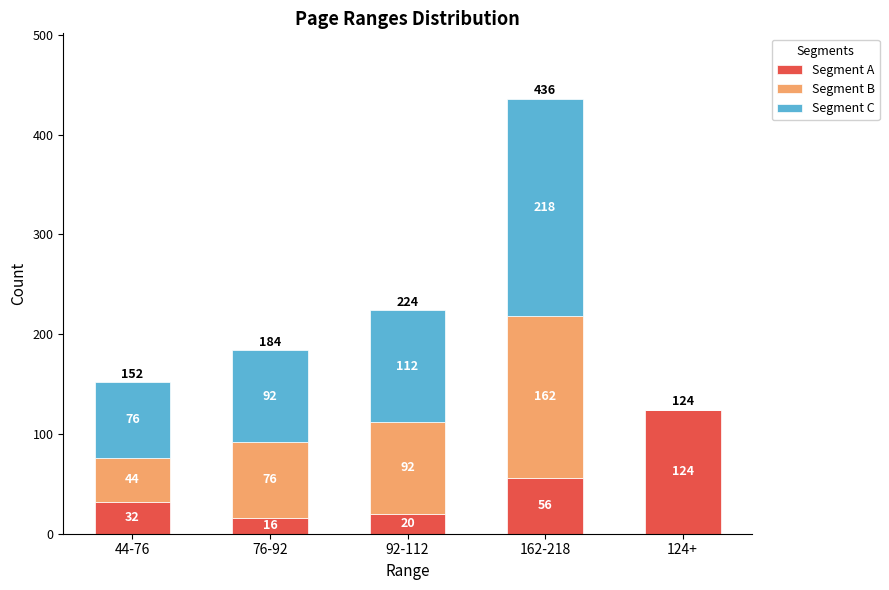

What is the maximum value for Segment A?

124